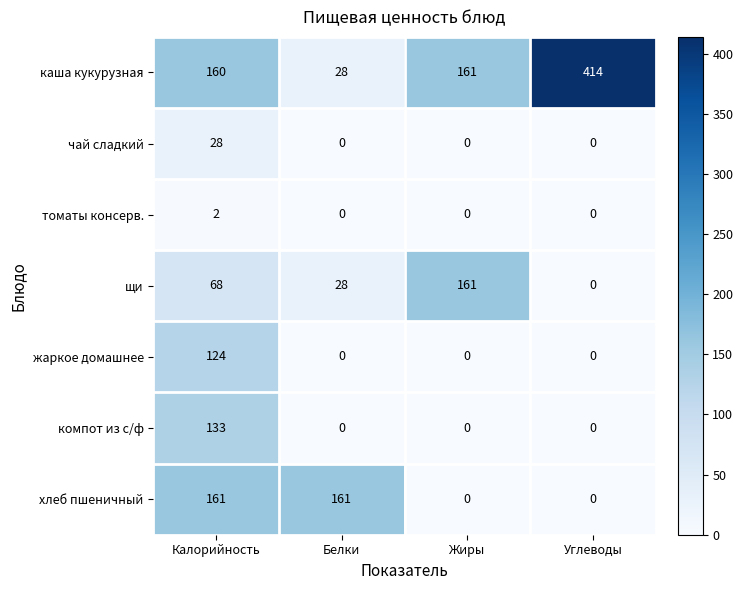

What is the spread (max minus min) of values at Углеводы?

414